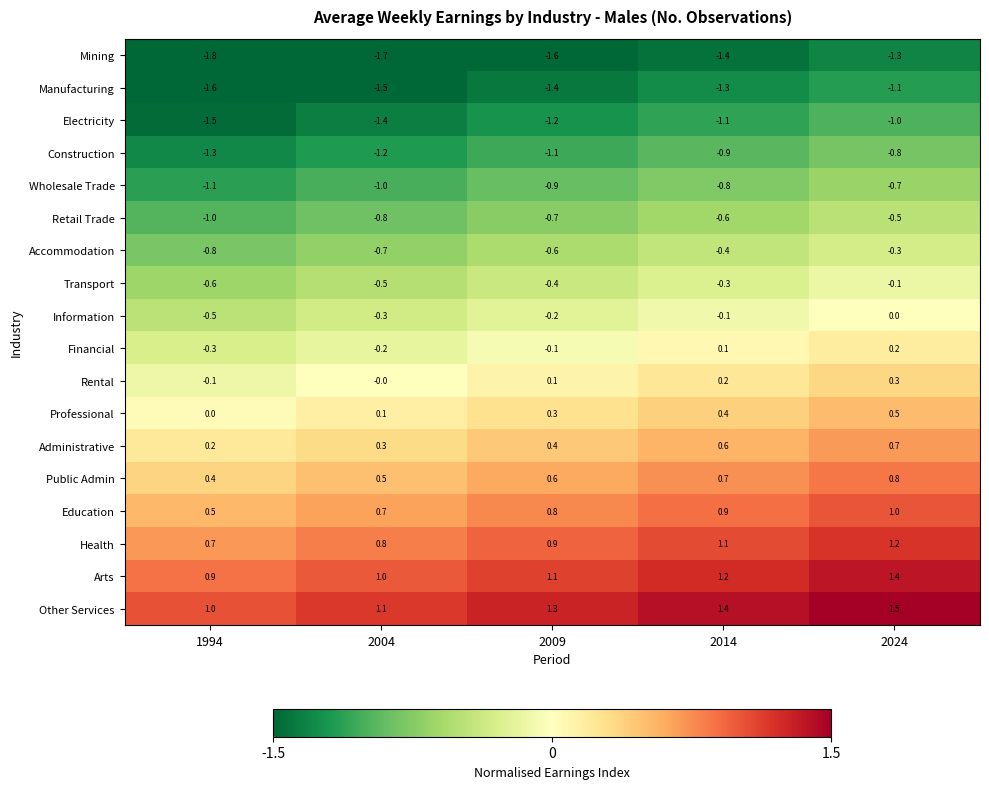

Count the number of data series in this chart.

18